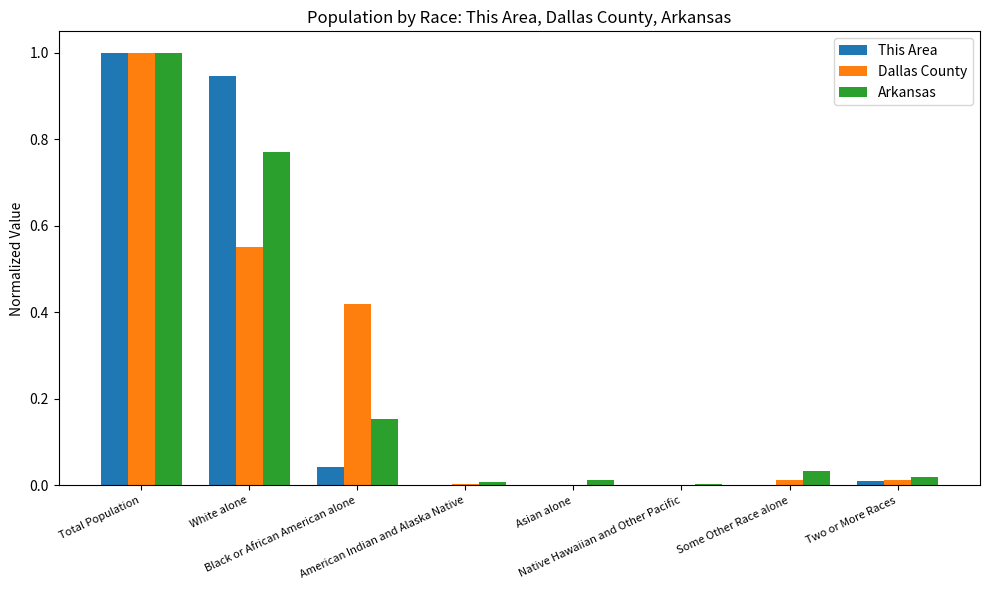

How many series are shown in this chart?

3